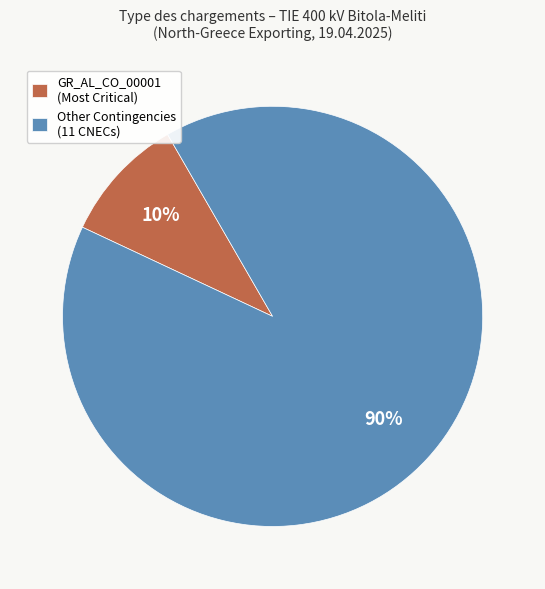

Count the number of slices in the pie.

2